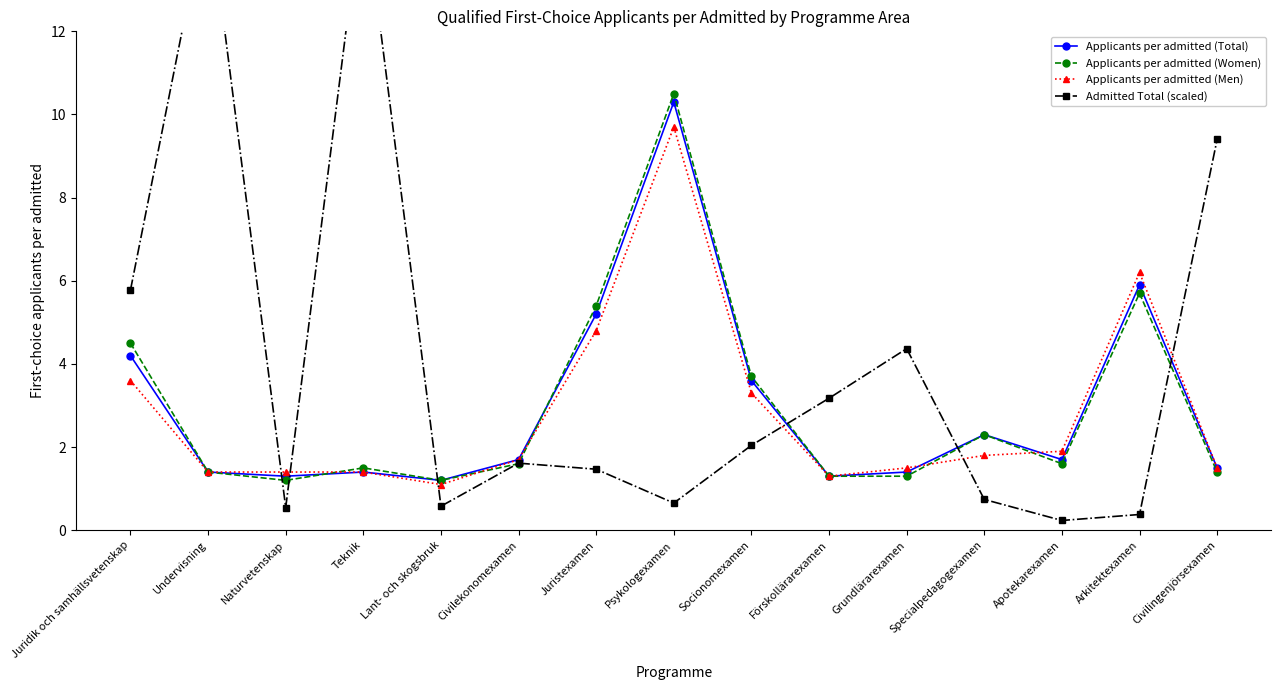

Which series has the largest total across all categories?

Admitted Total (scaled)